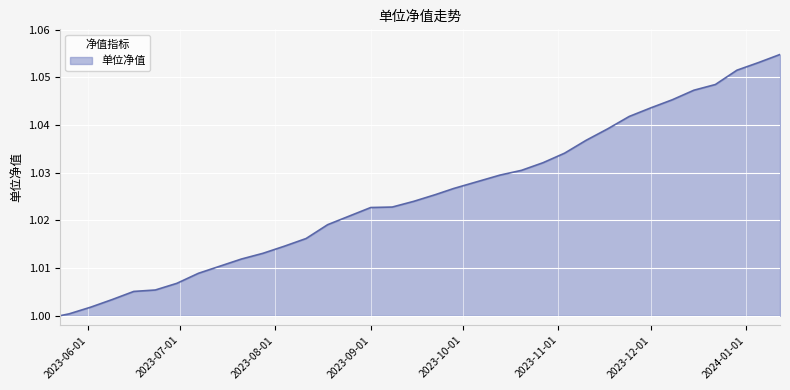

Which category has the highest value across all series?

2024-01-12